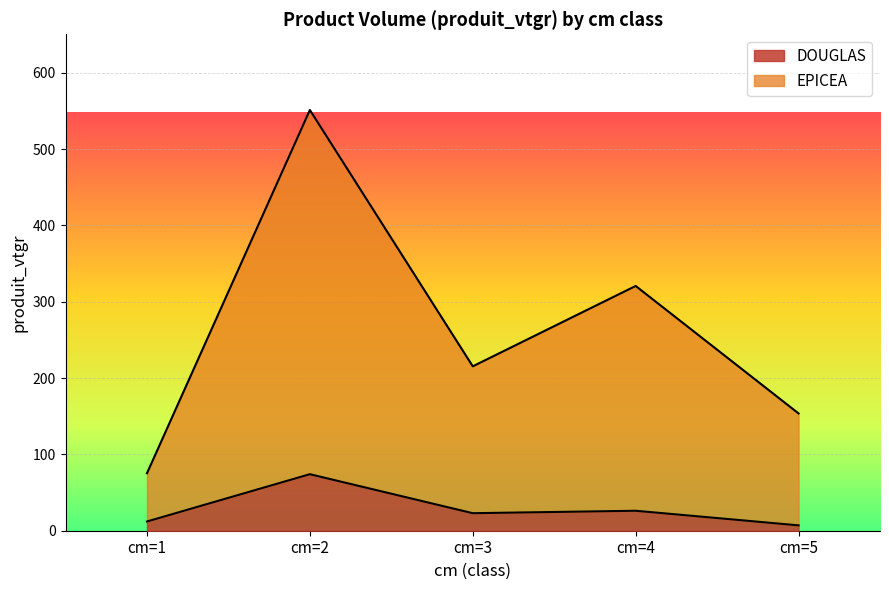

In EPICEA, how many points are higher than both neighbors (excluding endpoints)?

2